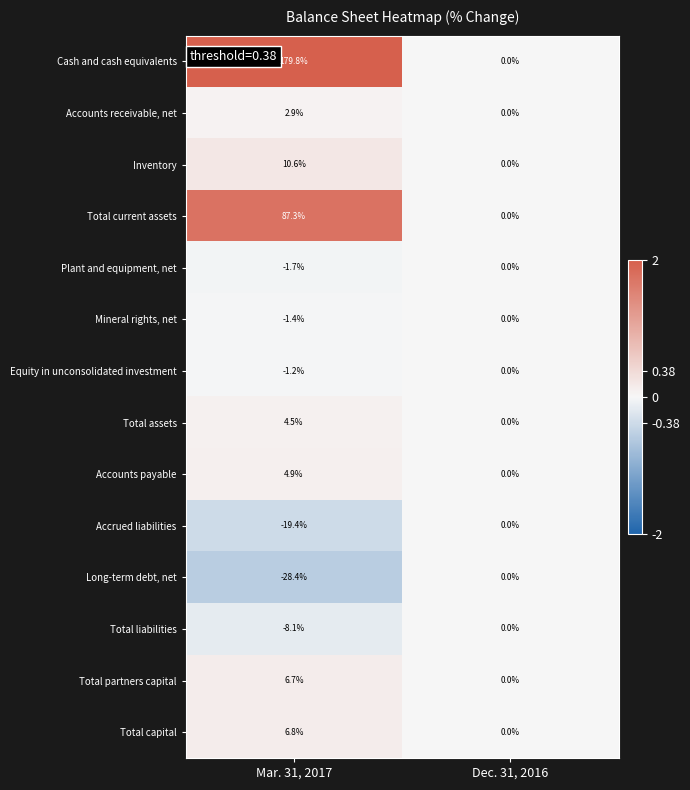

How many series are shown in this chart?

14